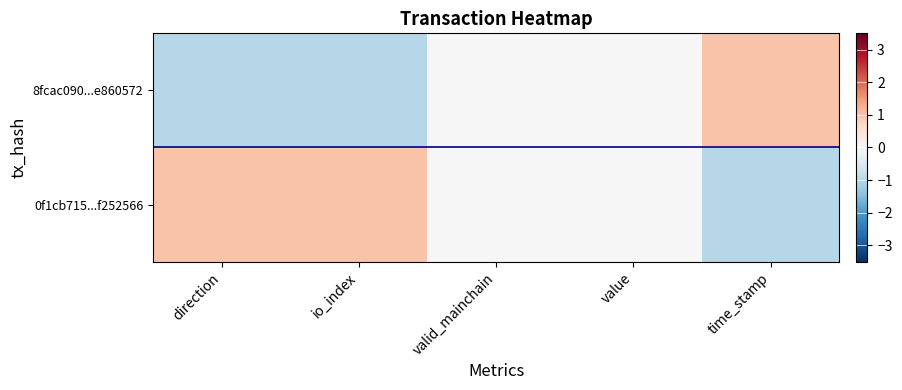

Which has a higher value, direction or value?

value